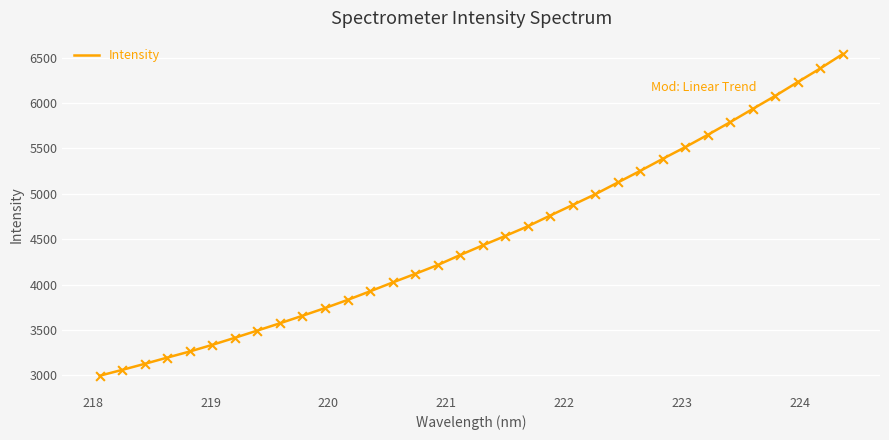

What is the minimum value shown in the chart?

2995.8